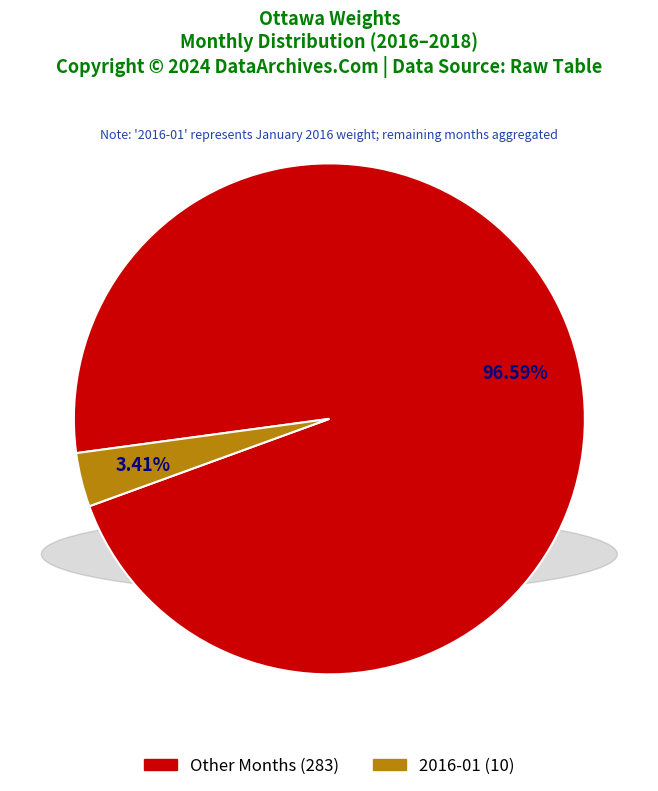

Count the number of slices in the pie.

2